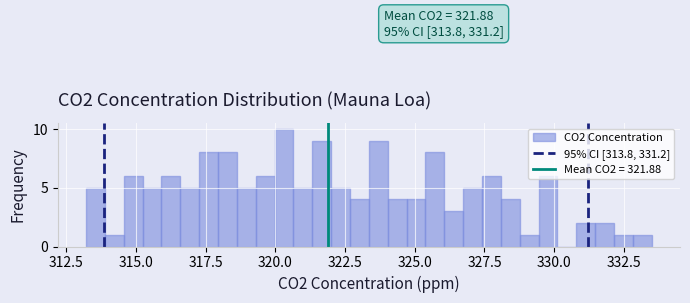

Around what value on the x-axis is the tallest bar? Give the approximate position of its centre, as read against the axis.

320.5